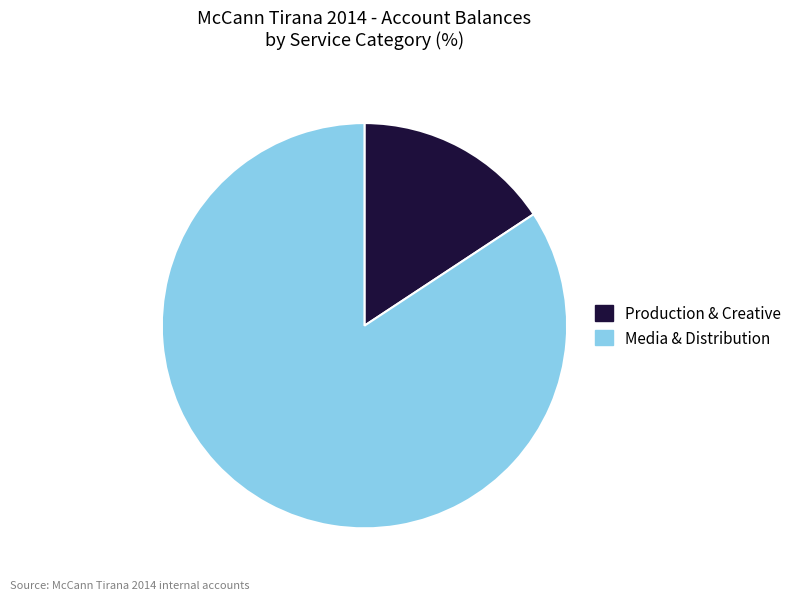

Does any single category account for the majority?

Yes